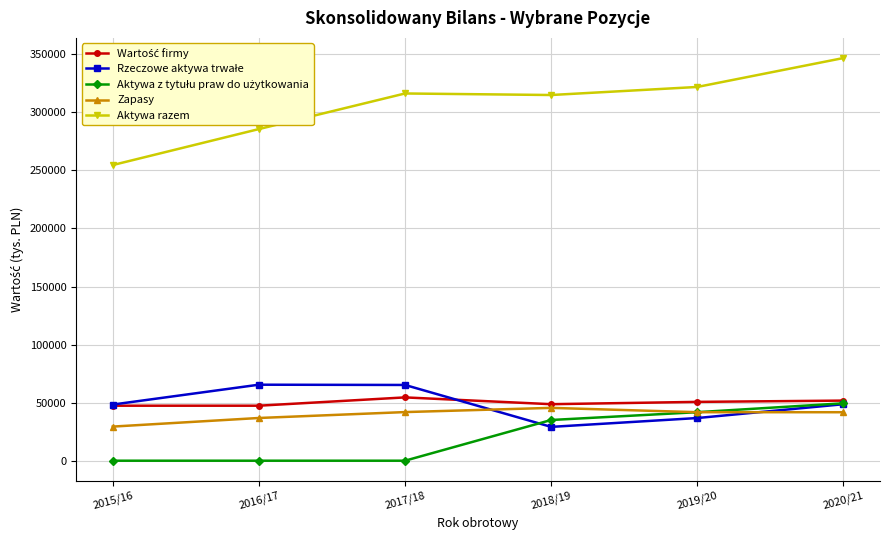

Which series has the widest spread of values?

Aktywa razem